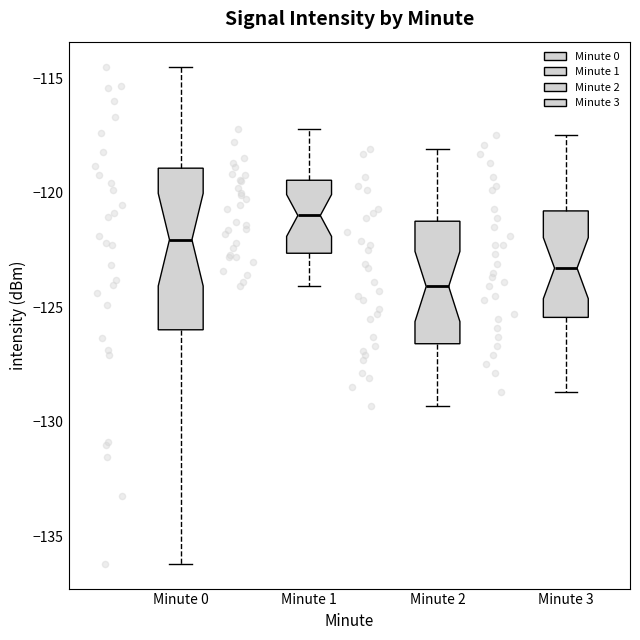

Reading left to right, transcribe this box plot: for each box, give where its median line is, the range the box spans, and where its two whiskers end, as read against the y-axis. The values are not printed on the chart, so give them approximately, as read against the axis.

Minute 0: median -122.0, box -126.0 to -119.0, whiskers -136.0 to -114.5
Minute 1: median -121.0, box -122.5 to -119.5, whiskers -124.0 to -117.0
Minute 2: median -124.0, box -126.5 to -121.0, whiskers -129.5 to -118.0
Minute 3: median -123.5, box -125.5 to -121.0, whiskers -128.5 to -117.5